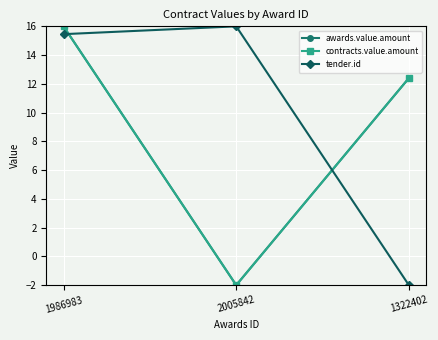

Is this an area chart (filled region under the line)?

No